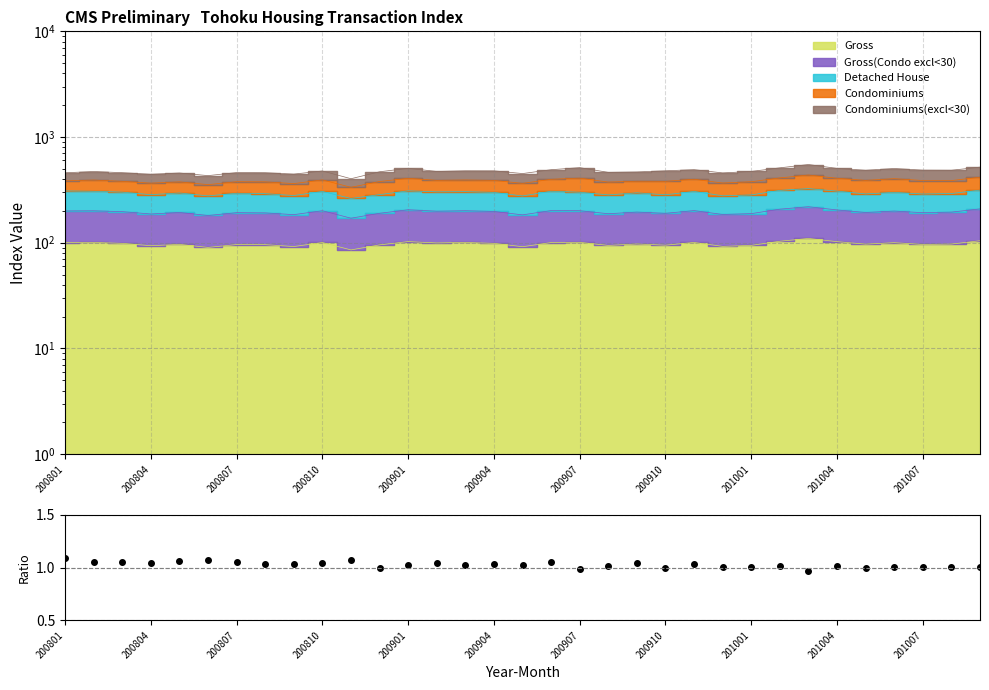

What position from the left is 11?

12